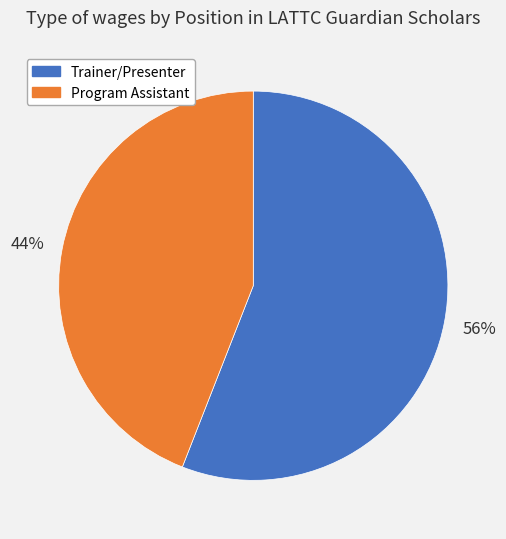

The Program Assistant slice represents 44% of the pie. True or false?

True